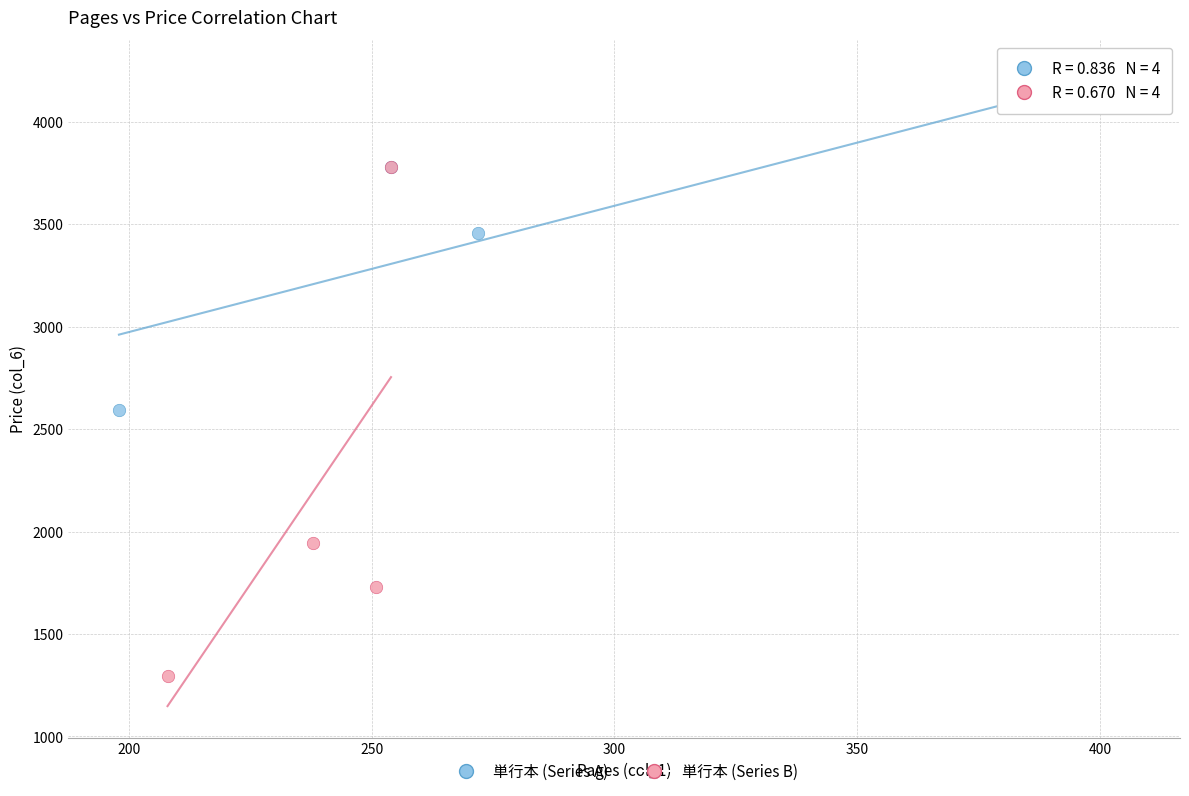

What are all the series names shown in the legend?

単行本 (Series A), 単行本 (Series B)